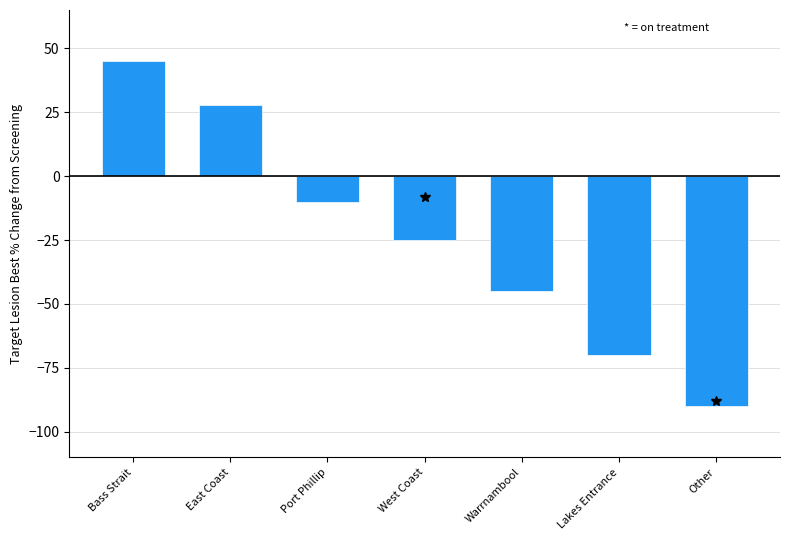

What is the smallest value displayed?

-90